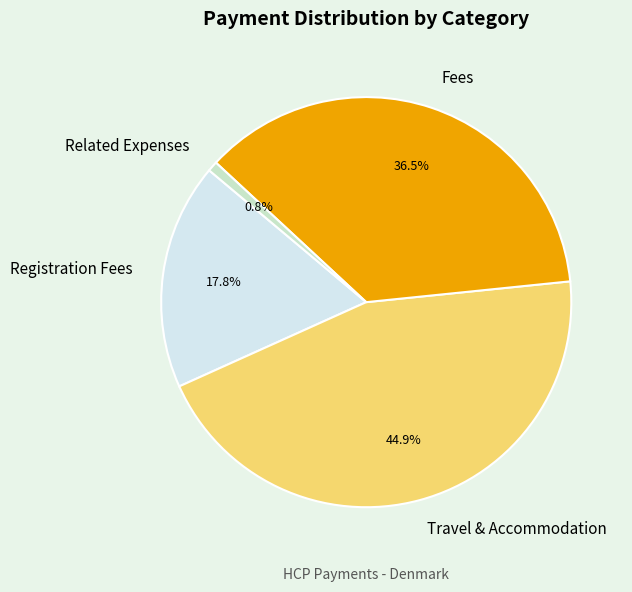

Rank the categories by value from highest to lowest.

Travel & Accommodation, Fees, Registration Fees, Related Expenses